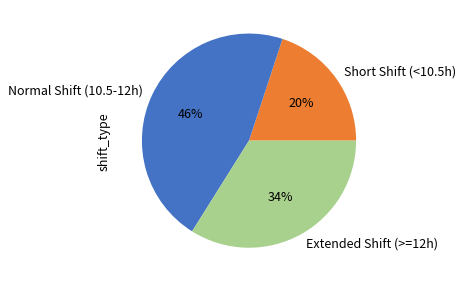

What is the ratio of the value at Normal Shift (10.5-12h) to the value at Short Shift (<10.5h)?

2.3